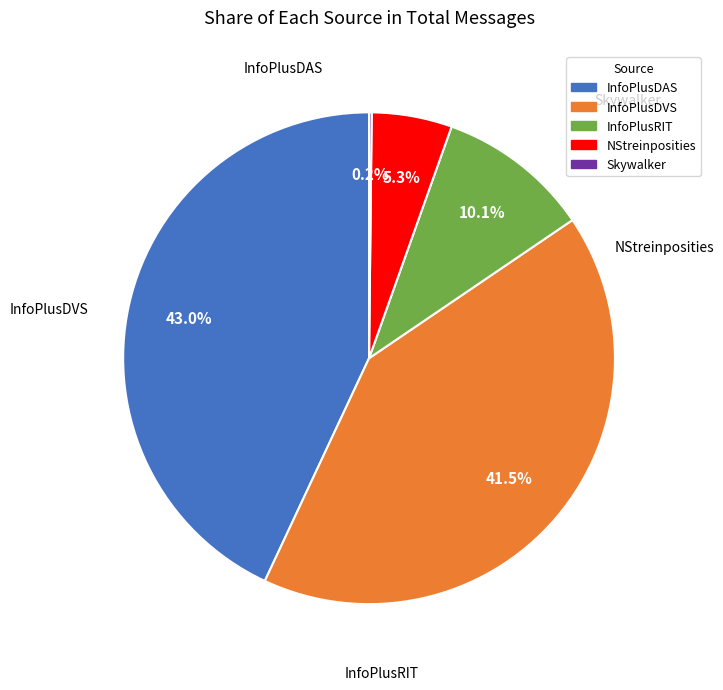

Does InfoPlusRIT represent more than half of the total?

No